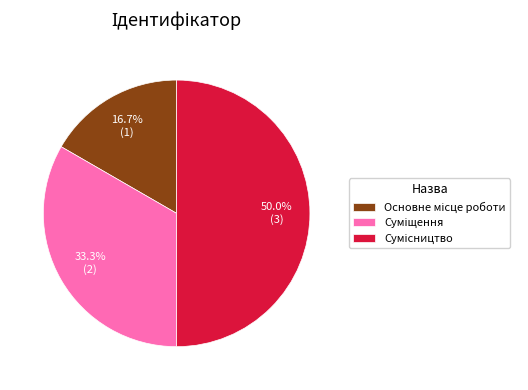

How many segments does this pie chart have?

3